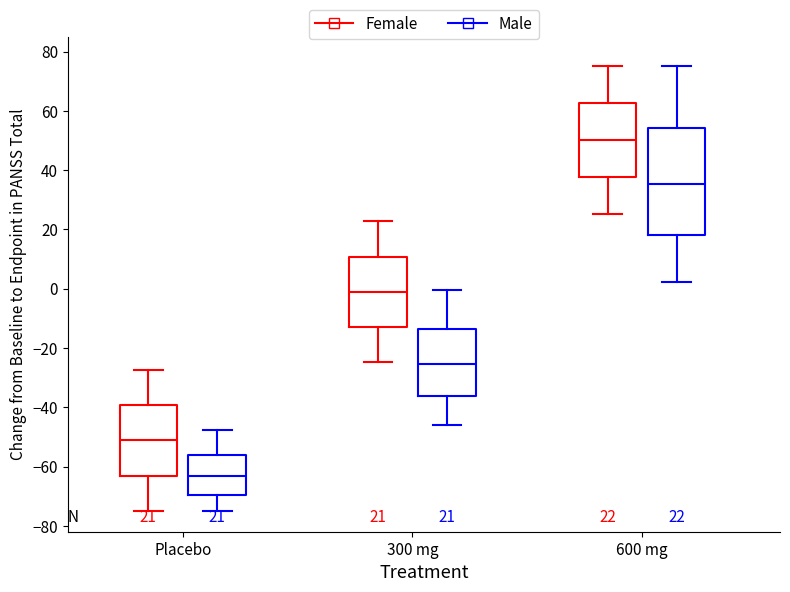

Which box has the lowest median line?

Placebo (Male)